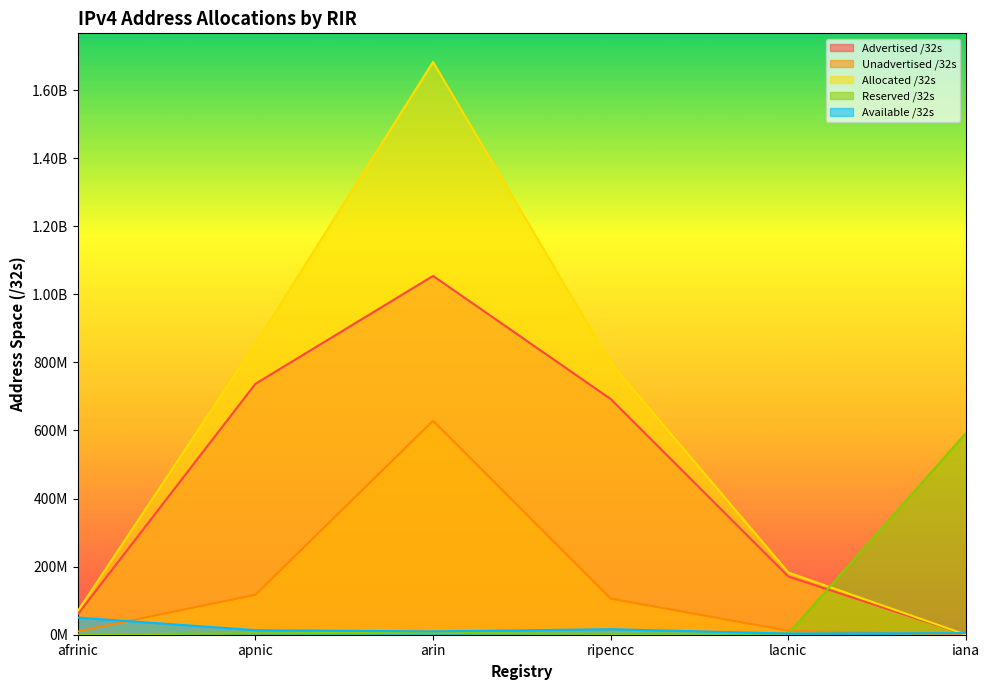

At which category is the sum across all series the highest?

arin